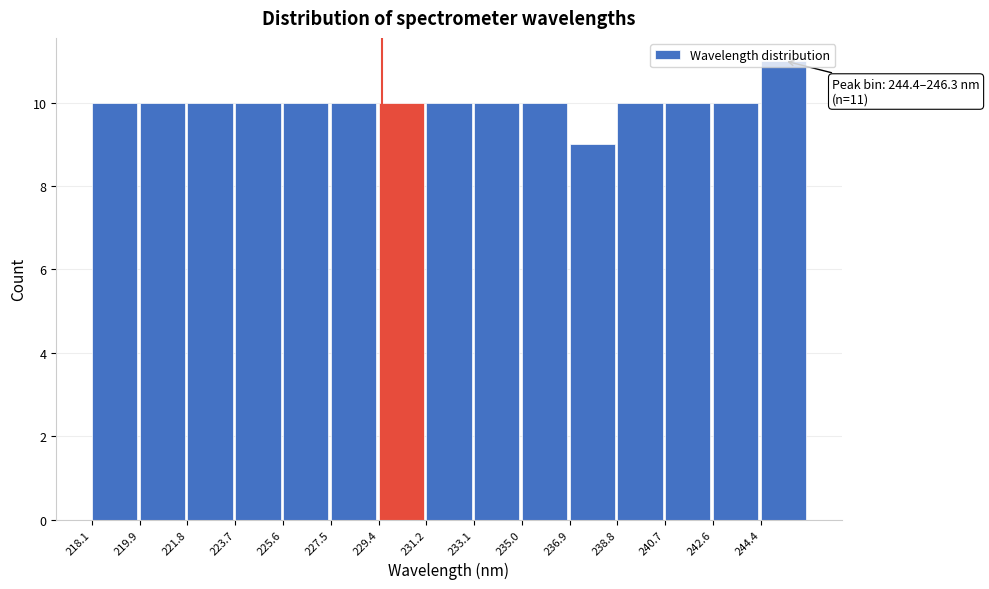

Over which range of the x-axis is the bar tallest?

244.4 to 246.4